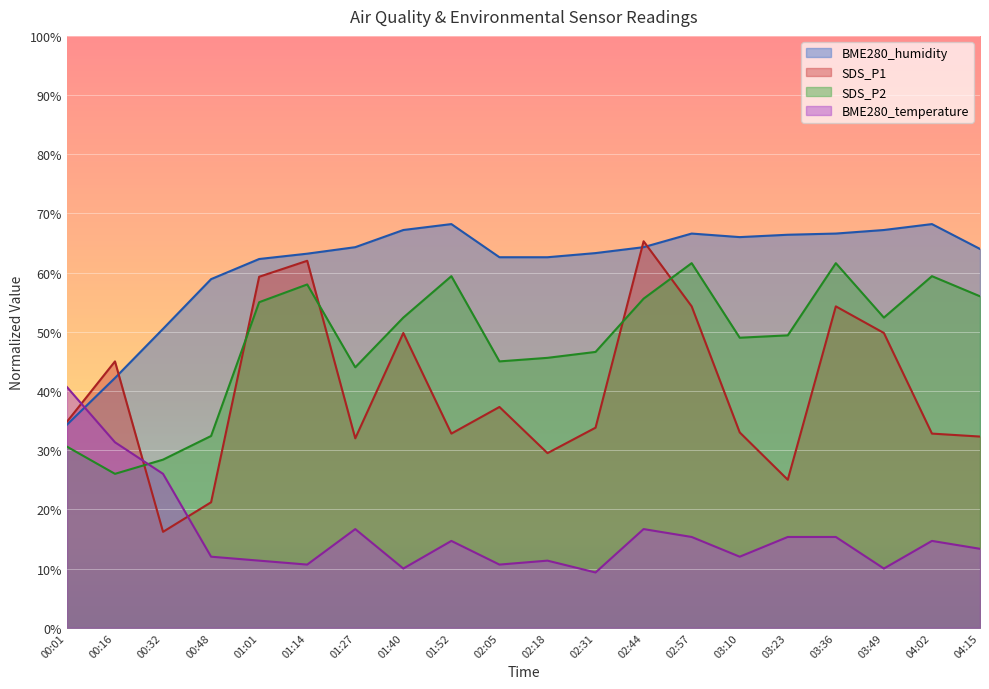

How many lines are shown in the chart?

4